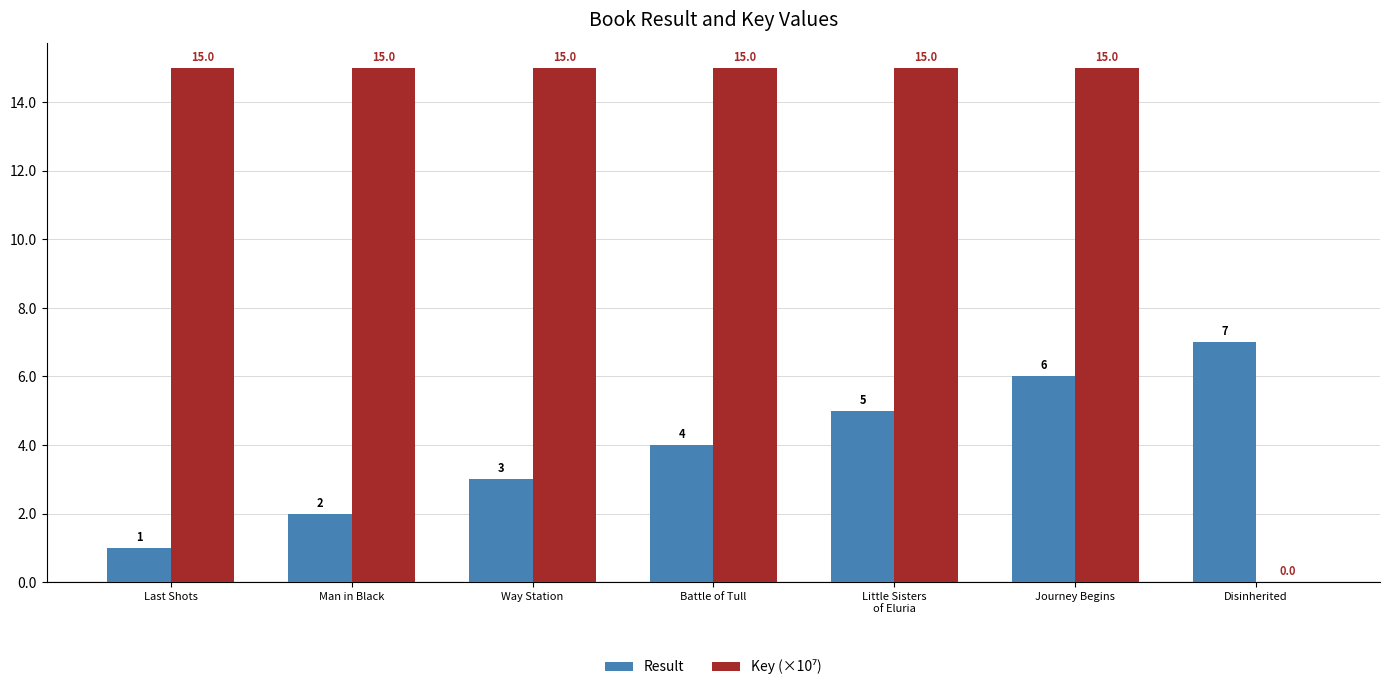

What is the maximum value shown in the chart?

15.0